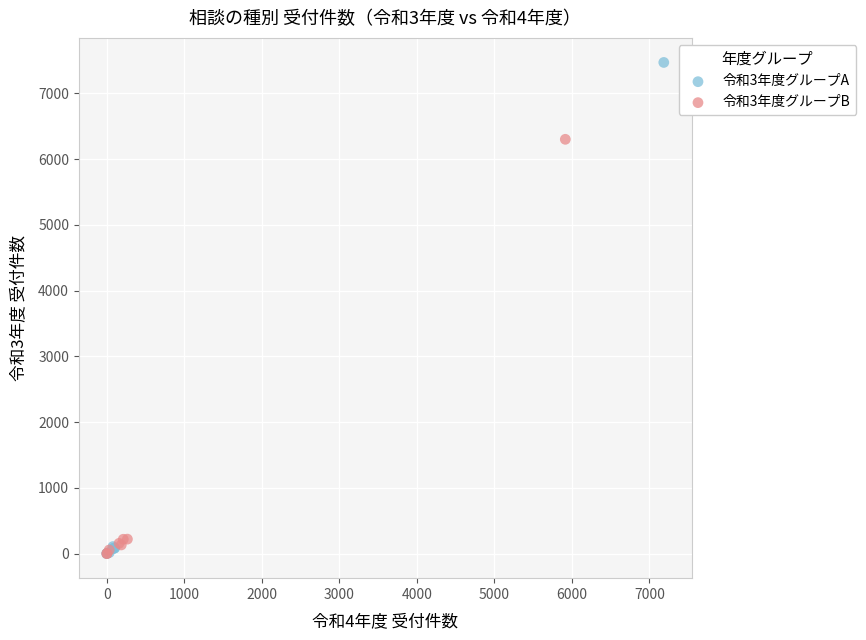

Which series contains the highest Y value?

令和3年度グループA